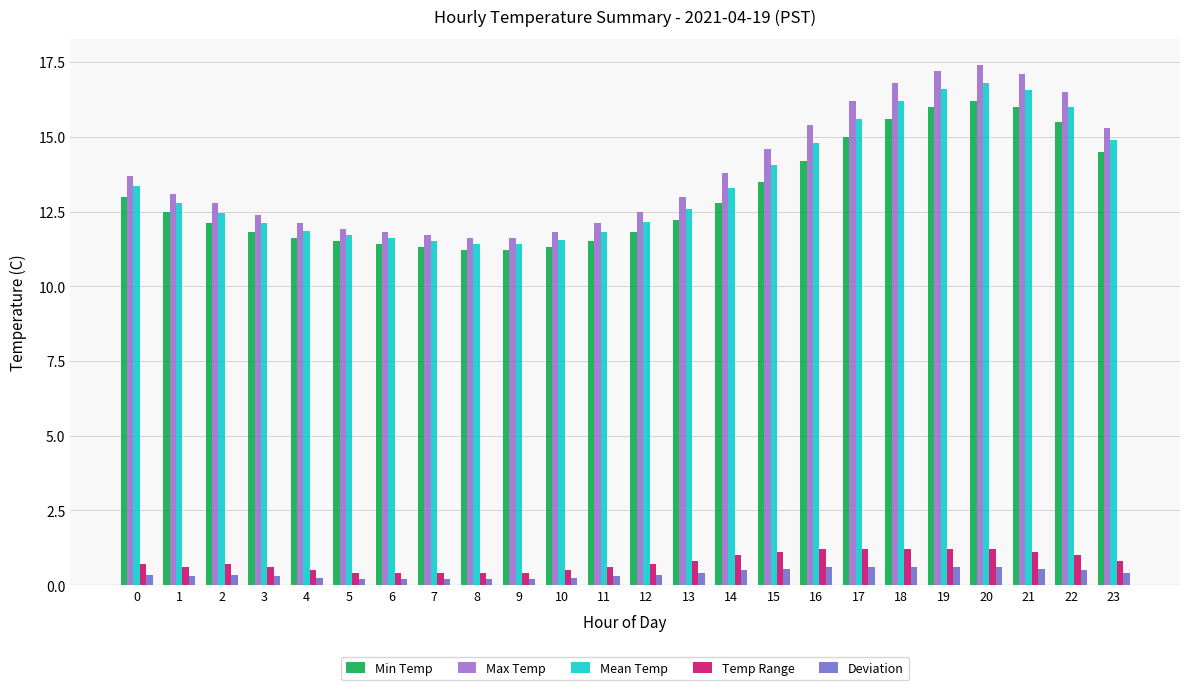

What is the highest value of the Mean Temp series?

16.8